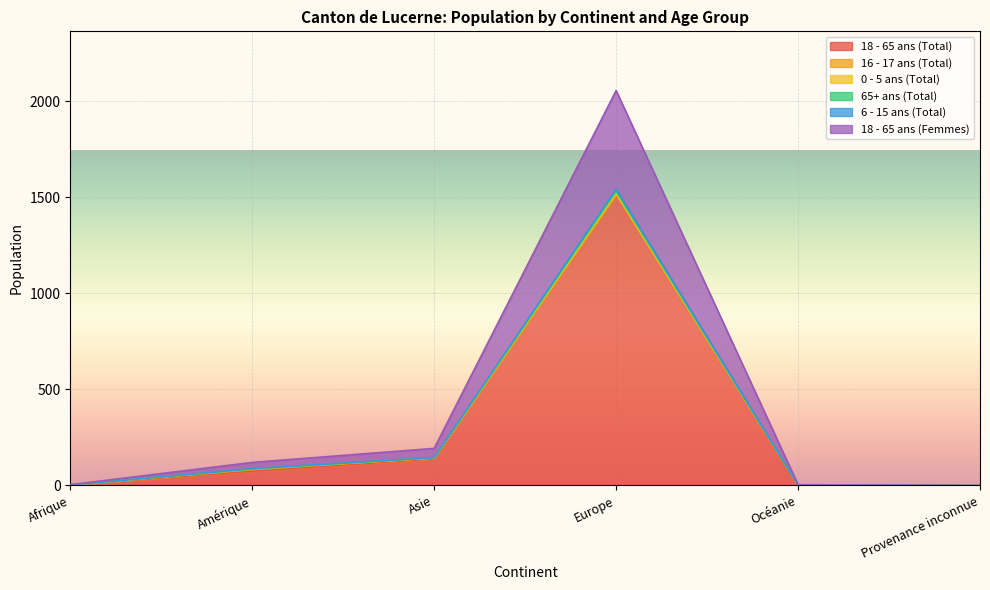

How many lines are shown in the chart?

6